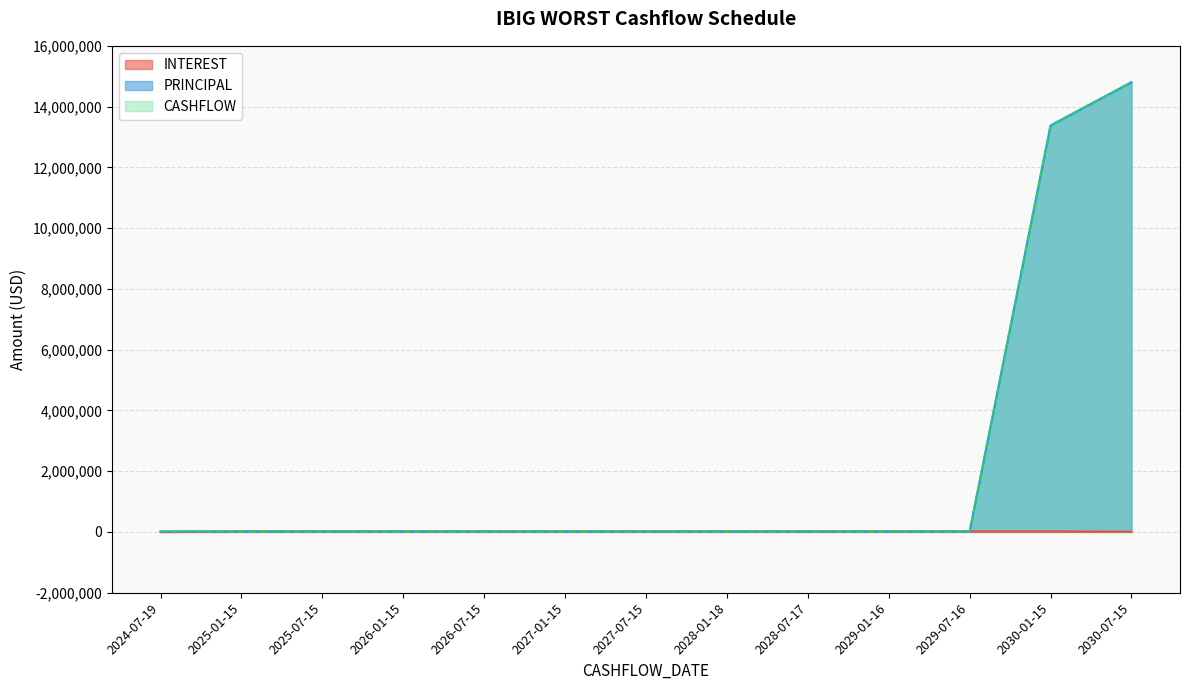

Where does the CASHFLOW series first go above 17597?

2025-01-15